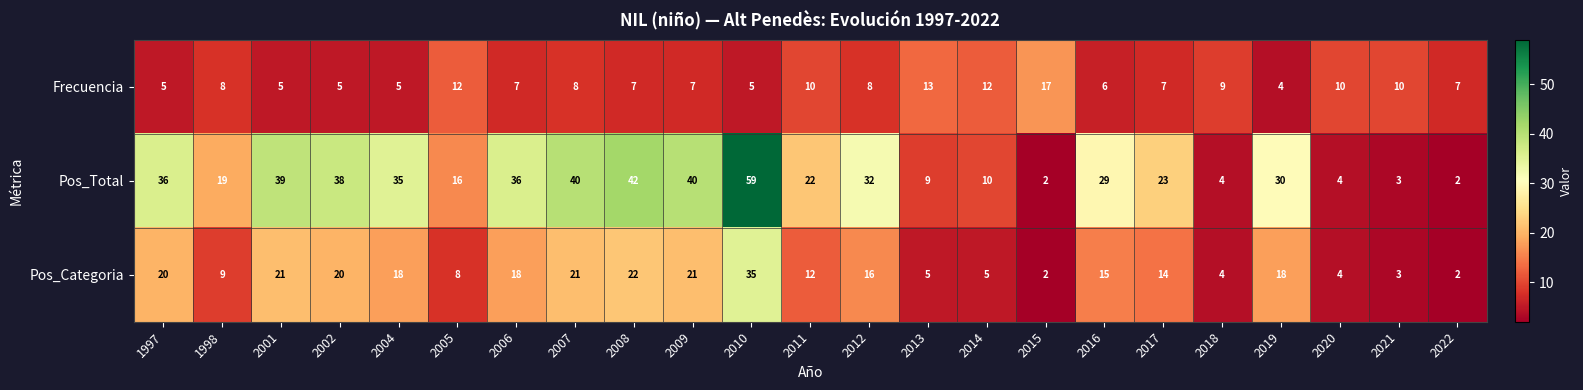

Which series has the largest total across all categories?

Pos_Total